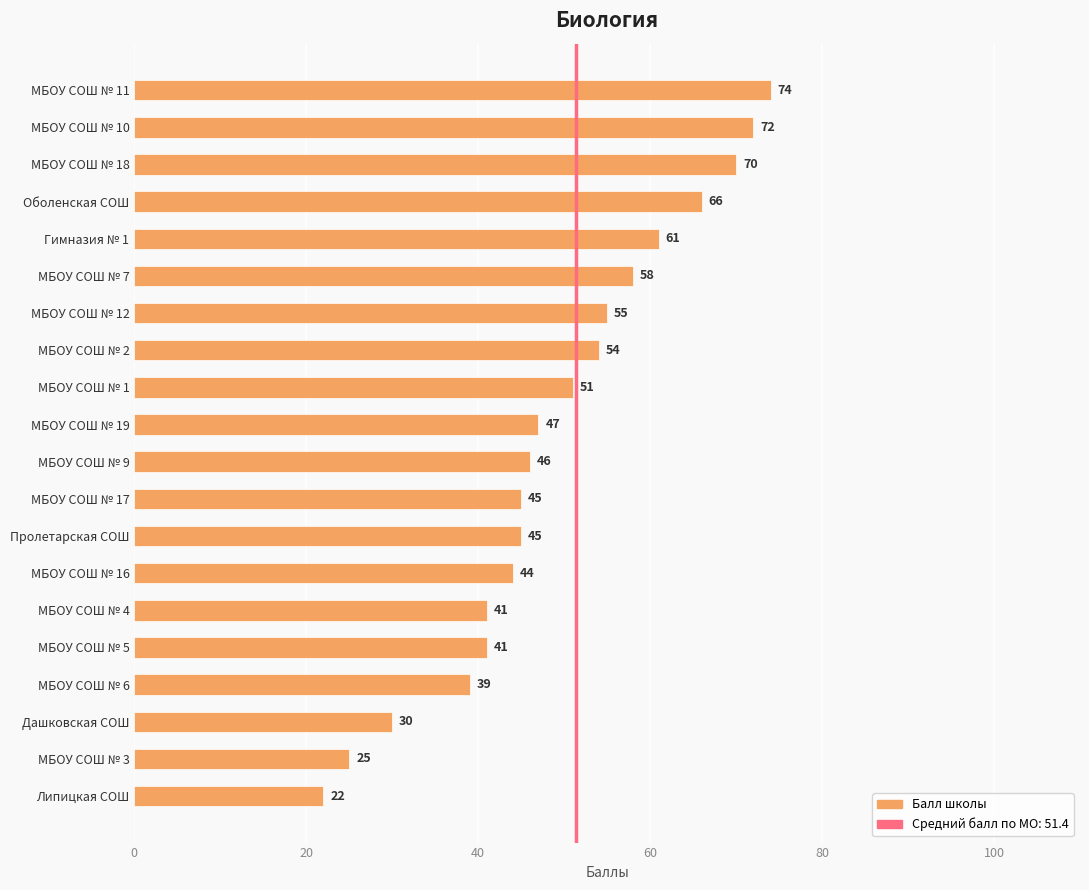

What is the difference between the maximum and minimum values?

52